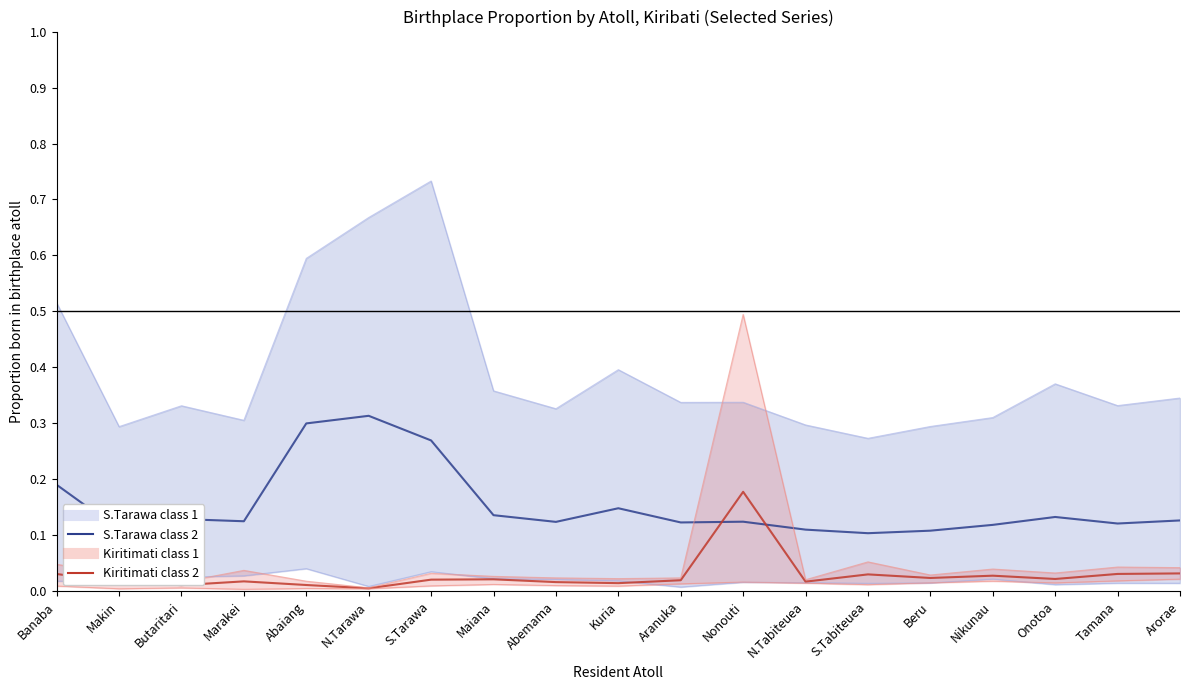

Rank the series at Arorae from highest to lowest value.

S.Tarawa upper, S.Tarawa (mean), Kiritimati upper, Kiritimati (mean), Kiritimati lower, S.Tarawa lower